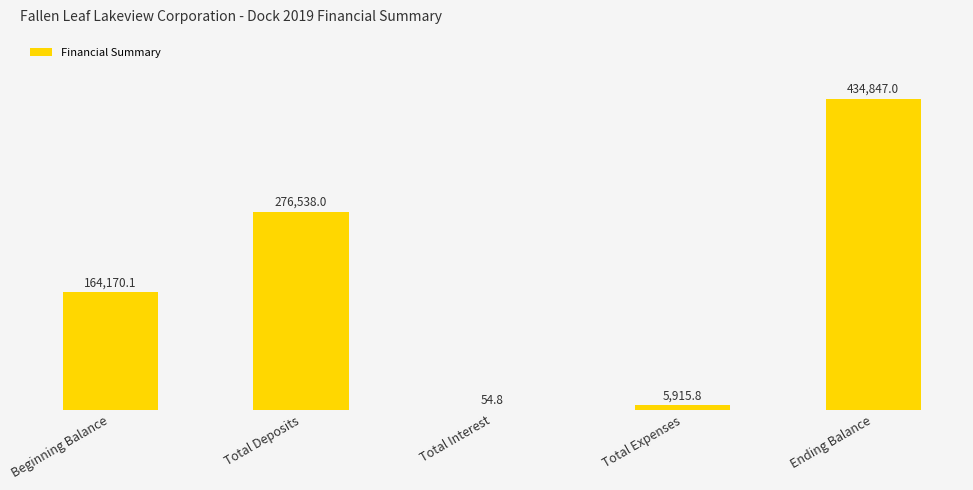

Reading left to right, what are all the values shown in this chart?

Beginning Balance=164170.1	Total Deposits=276538.0	Total Interest=54.8	Total Expenses=5915.8	Ending Balance=434847.0